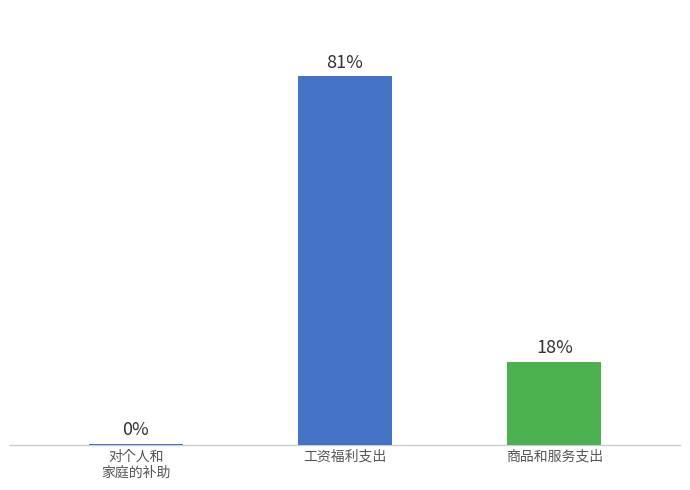

Are the bars horizontal?

No